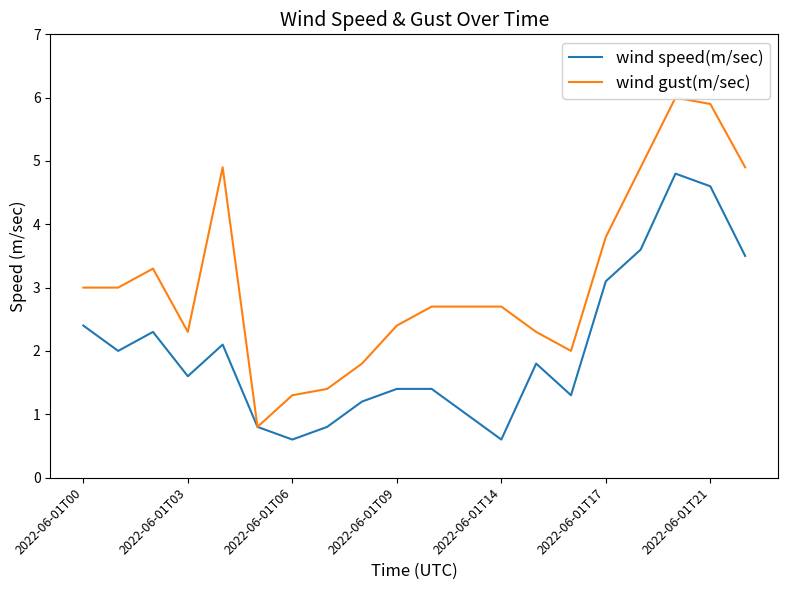

Count the number of categories in the chart.

20